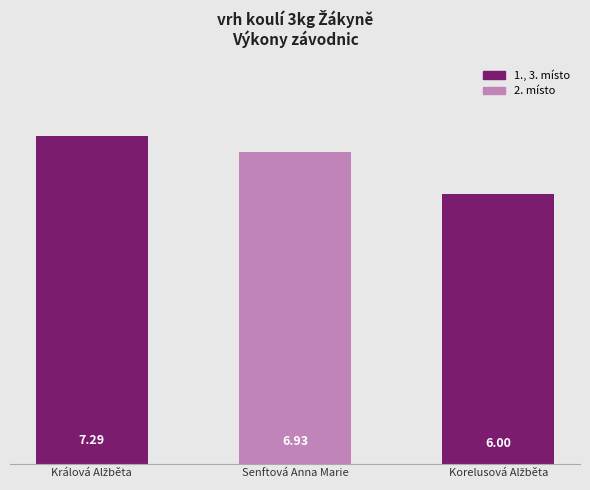

What is the difference between the maximum and minimum values?

1.3